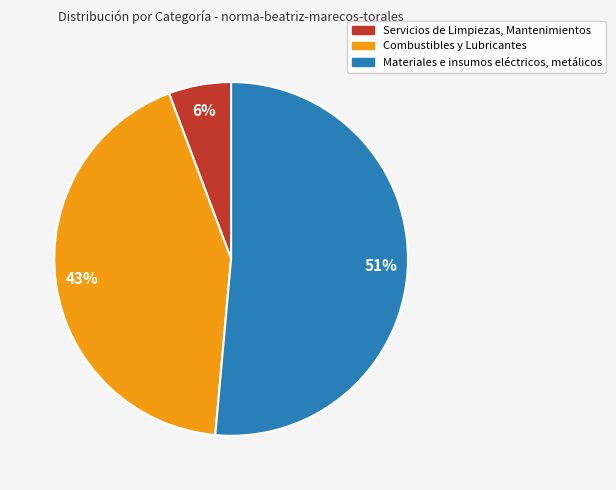

Rank the categories by value from highest to lowest.

Materiales e insumos eléctricos, metálicos, Combustibles y Lubricantes, Servicios de Limpiezas, Mantenimientos